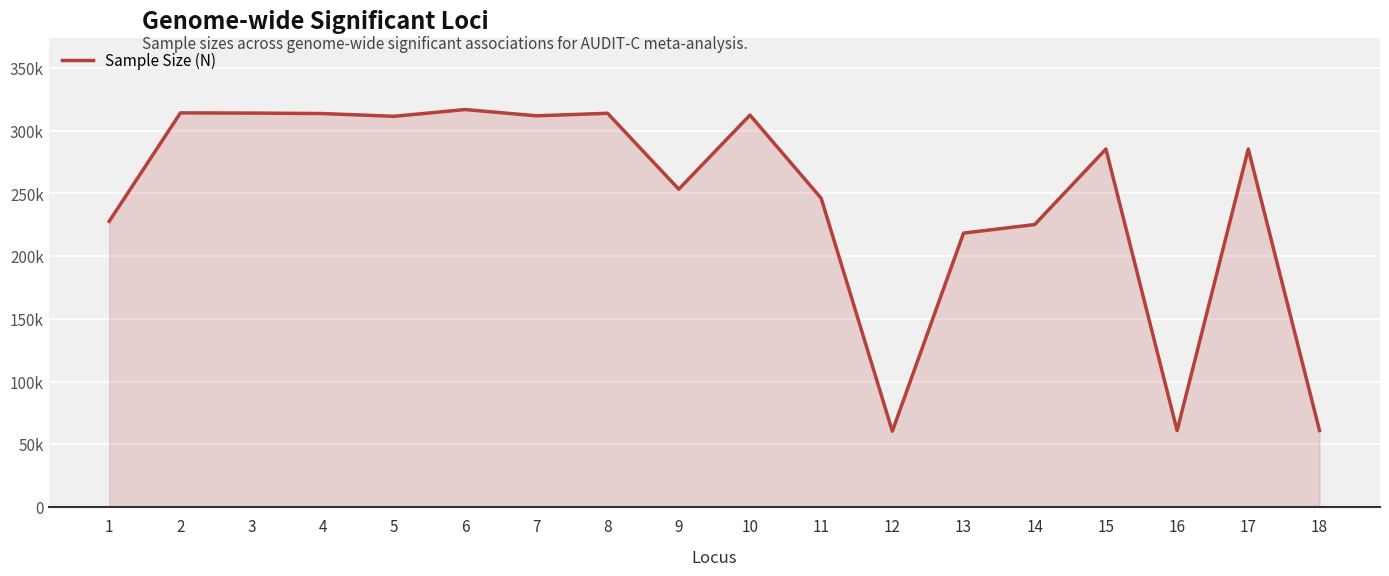

At which label is the value closest to 188600?

13